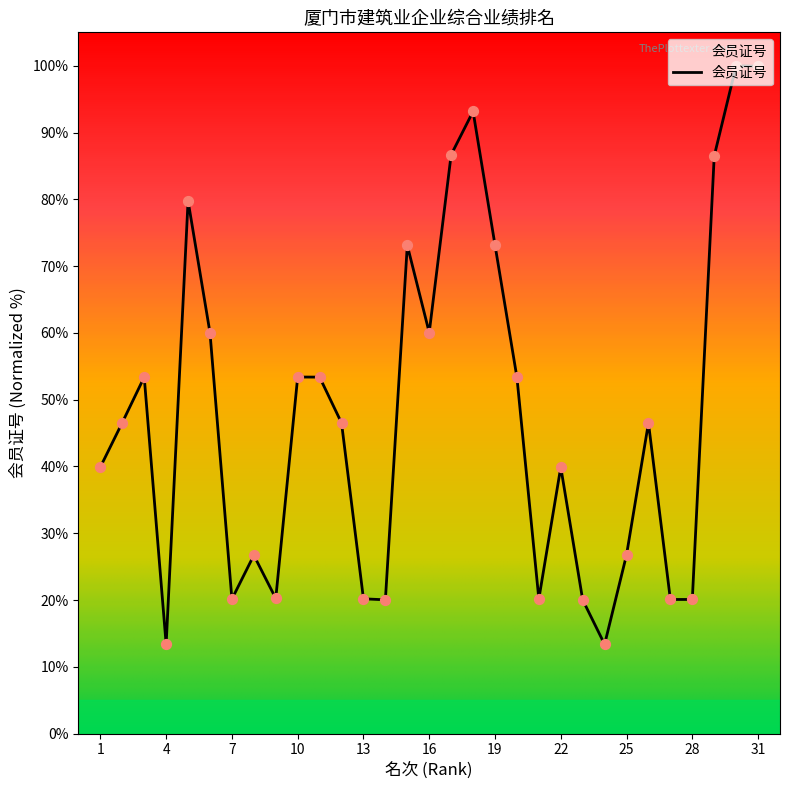

What is the smallest value displayed?

13.4